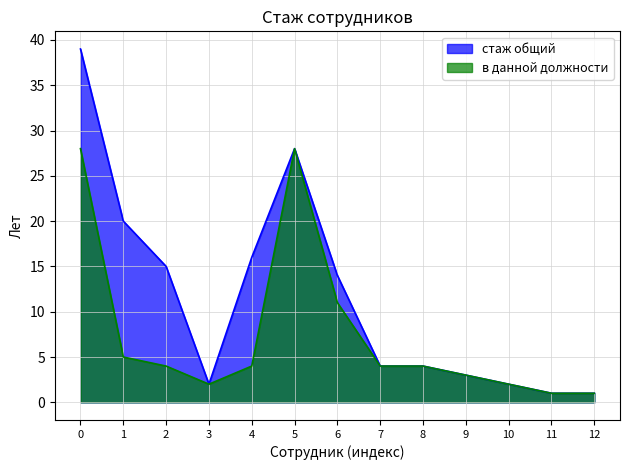

How many data points does each series have?

13